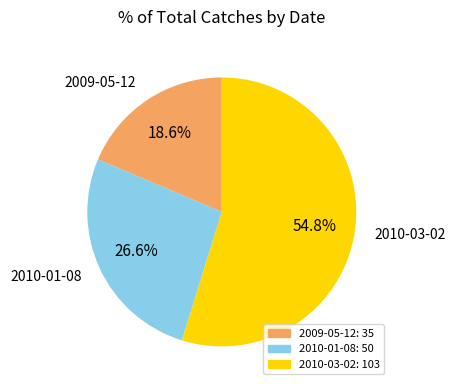

Approximately how many times larger is the value at 2010-01-08 compared to 2010-03-02?

0.5